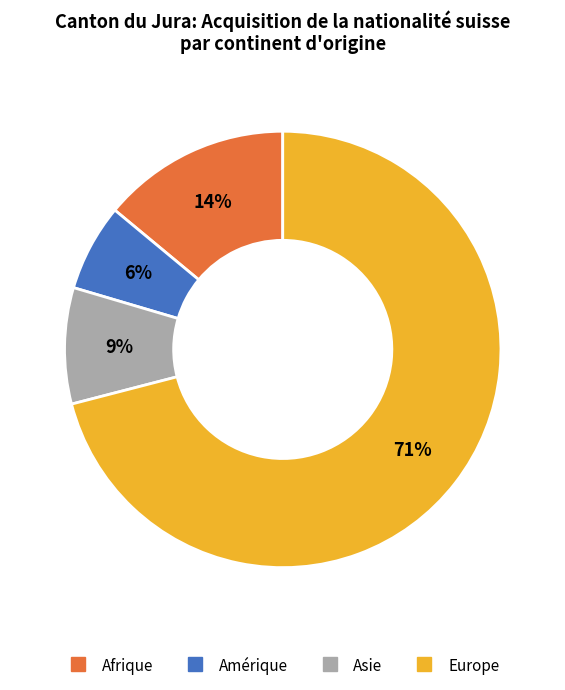

Does any single category account for the majority?

Yes